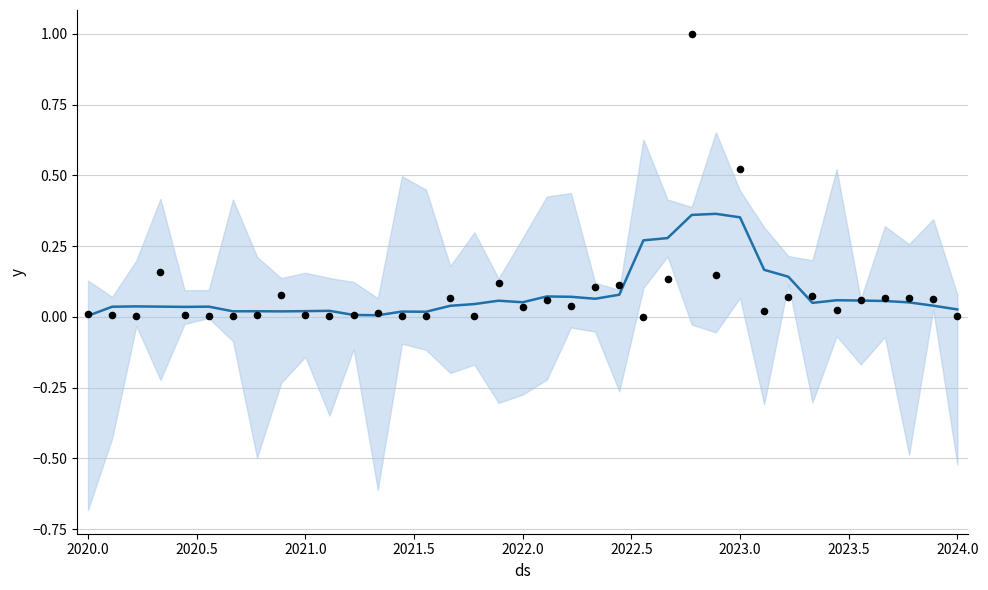

What are all the series names shown in the legend?

trend, actual